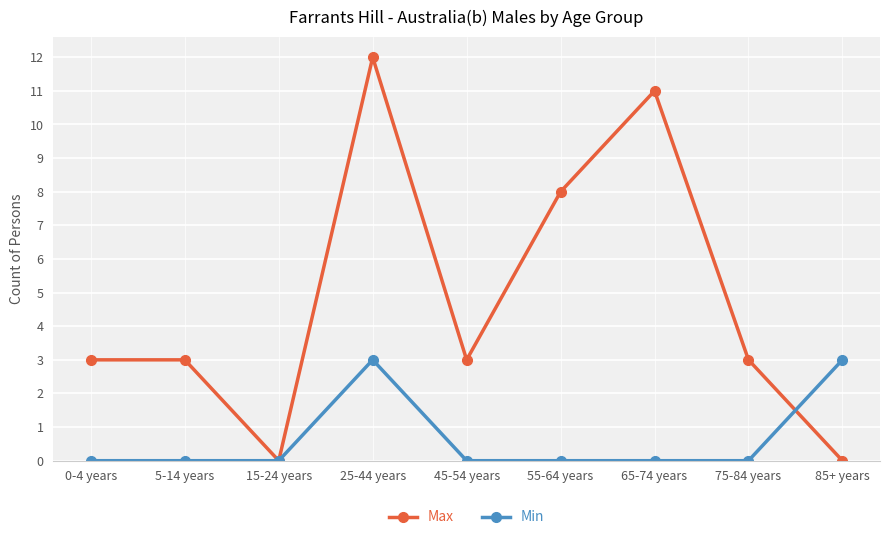

How many data points does each series have?

9